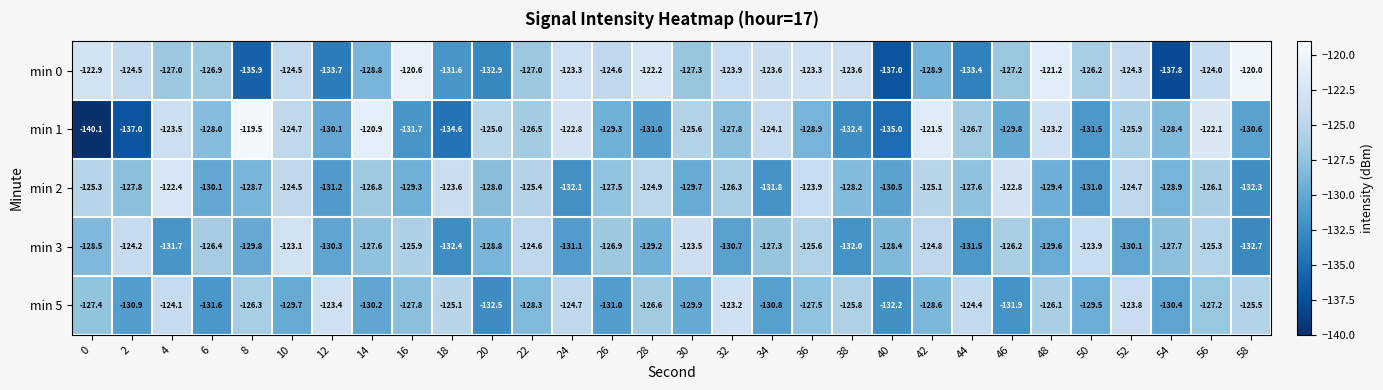

What is the spread (max minus min) of values at 30?

6.4